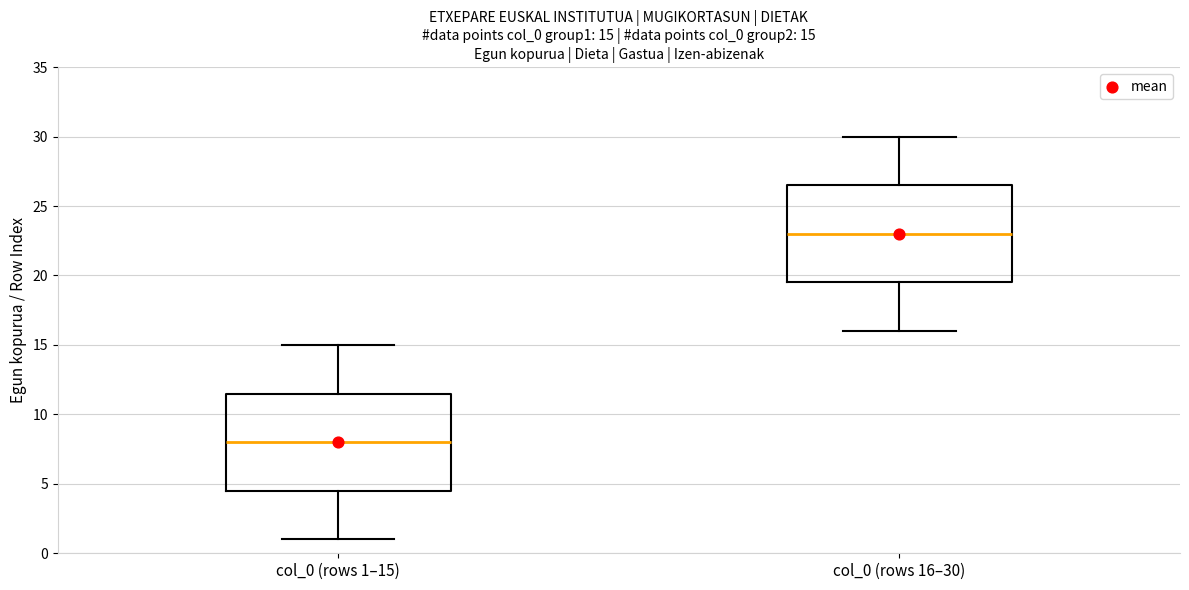

Which box's median line is the highest?

col_0 (rows 16–30)